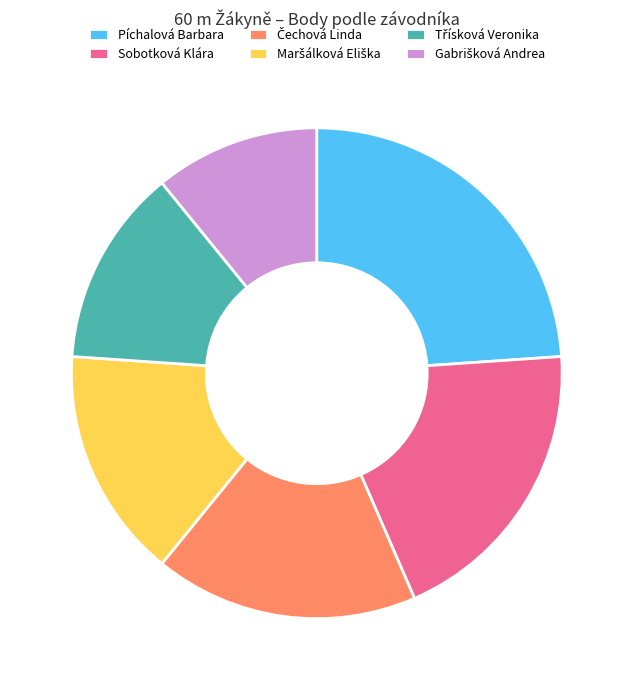

Does any single category account for the majority?

No